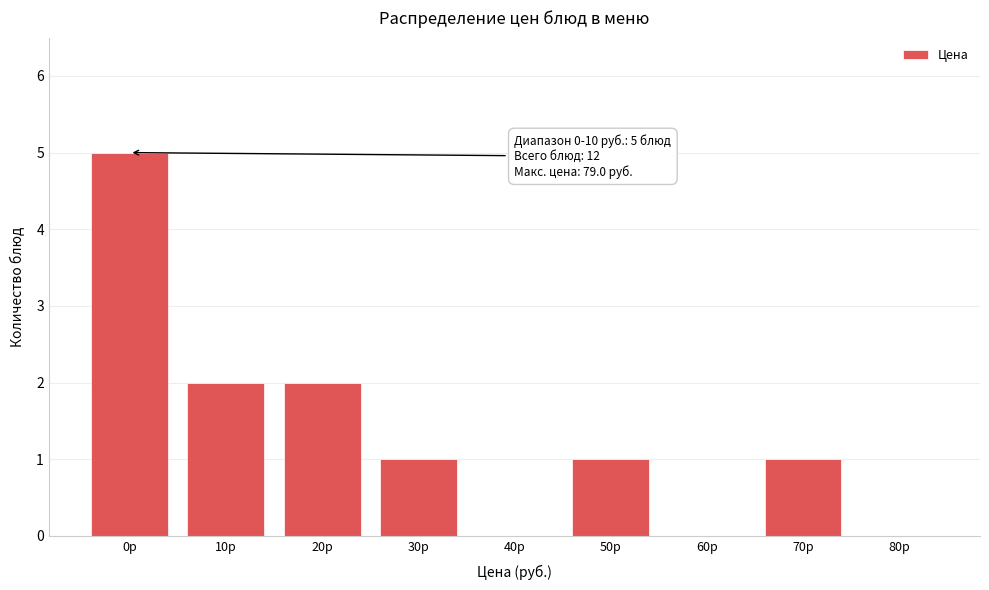

Reading right to left, list all the values displayed in this chart.

80р=0	70р=1	60р=0	50р=1	40р=0	30р=1	20р=2	10р=2	0р=5